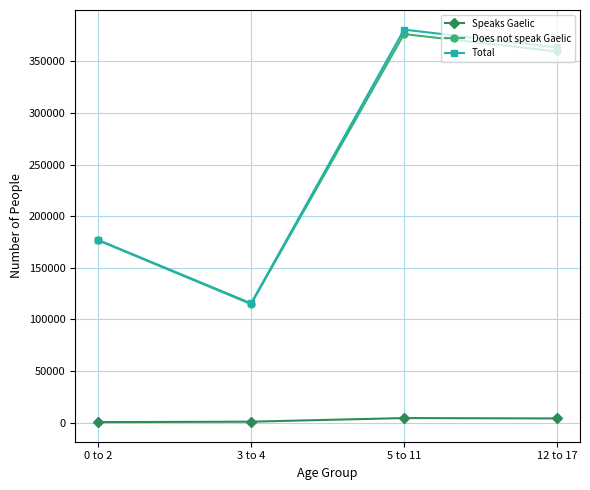

True or false: Does not speak Gaelic and Speaks Gaelic cross at least once.

False